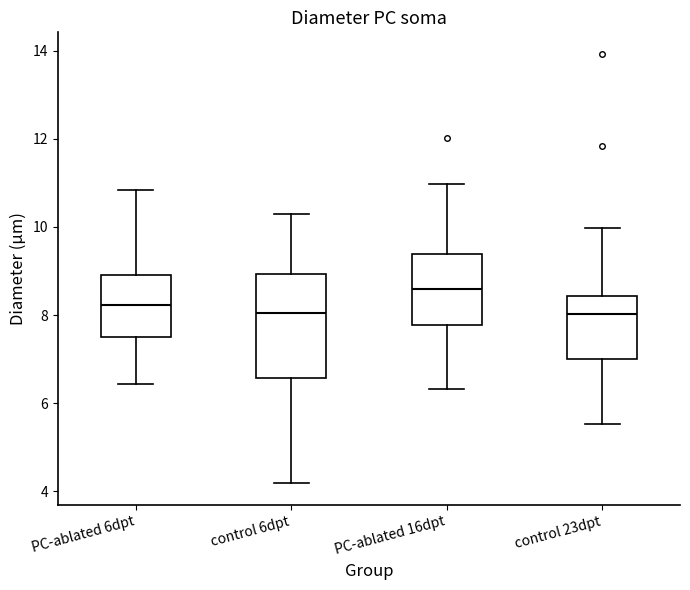

Where is the lower edge of the box for control 23dpt on the y-axis? The values are not printed on the chart, so give them approximately, as read against the axis.

7.0